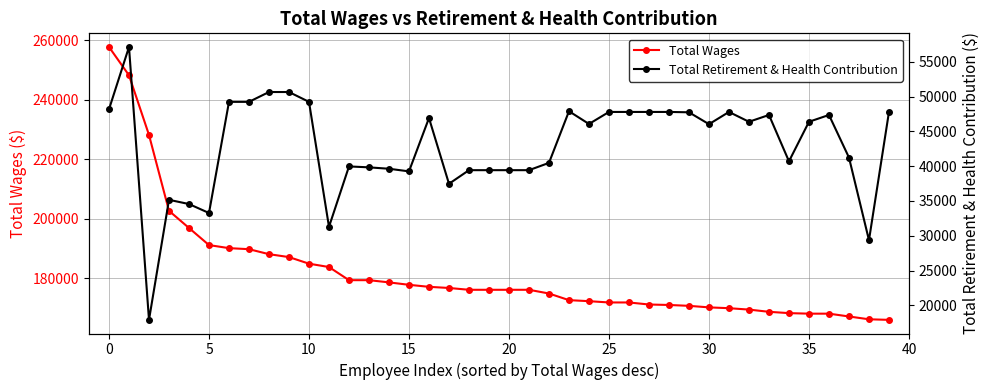

True or false: Total Wages has a value of 257675 at 0.

True